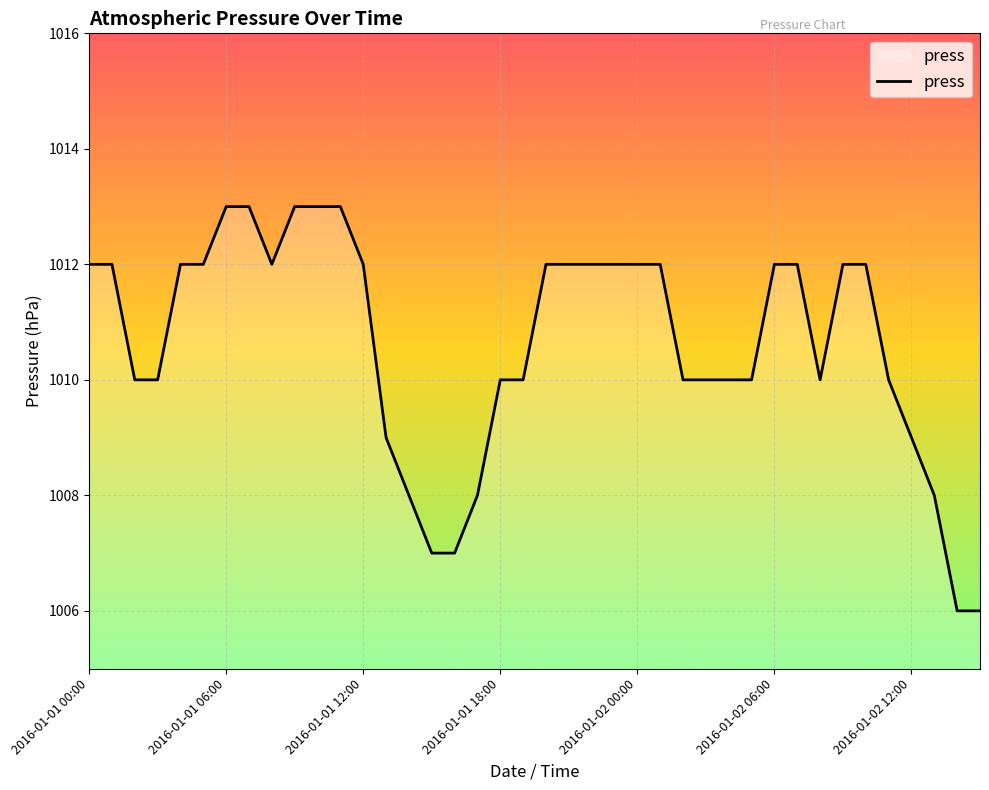

What is the difference between the maximum and minimum values?

7